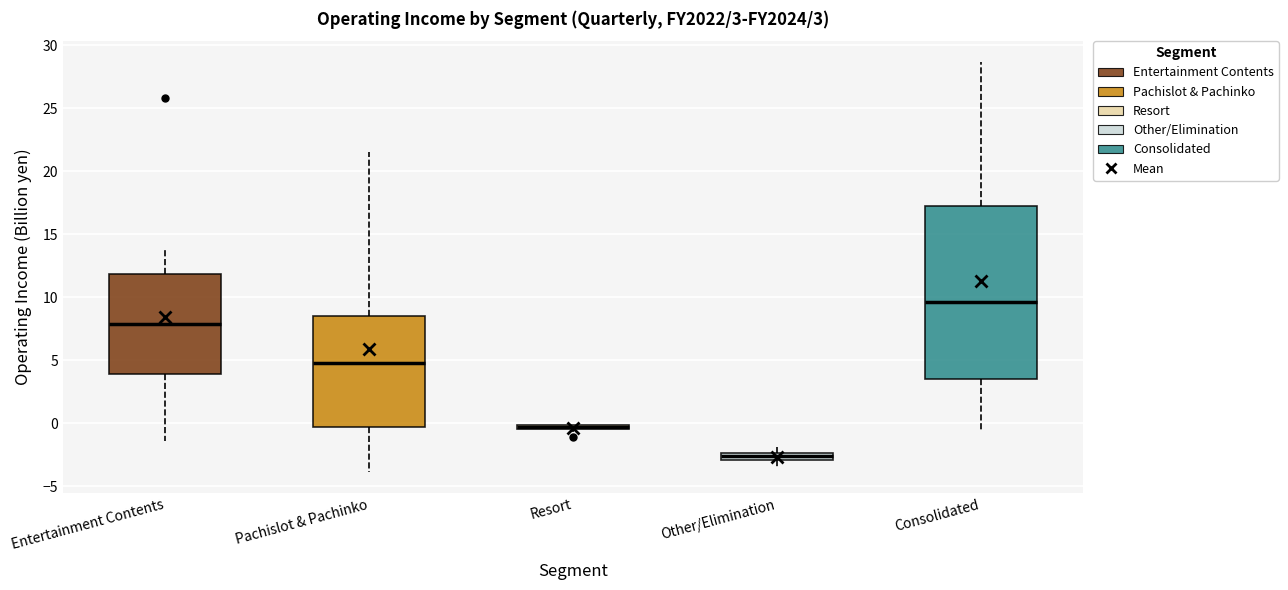

Which box is the tallest, from its lower edge to its upper edge?

Consolidated